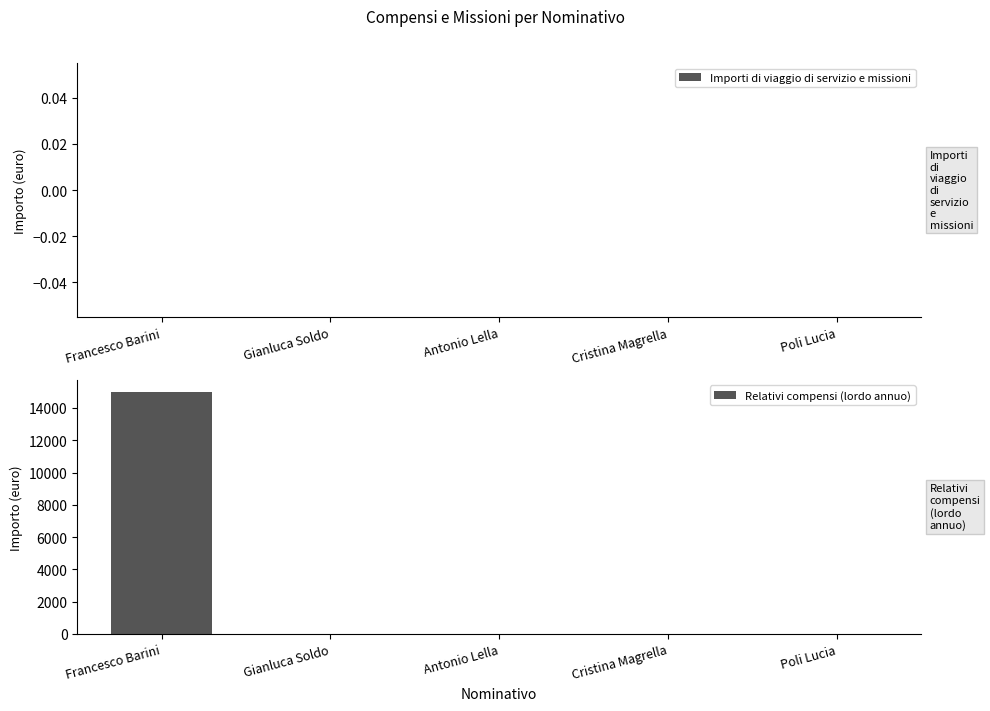

Between Francesco Barini and Gianluca Soldo, which is larger?

Francesco Barini